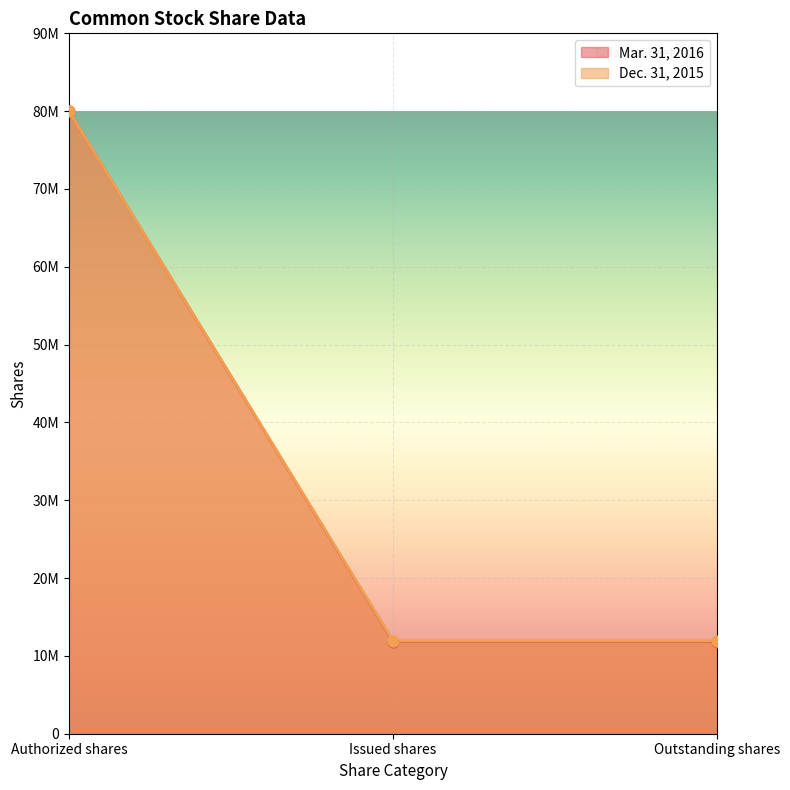

What is the total value across all series at Outstanding shares?

23797395